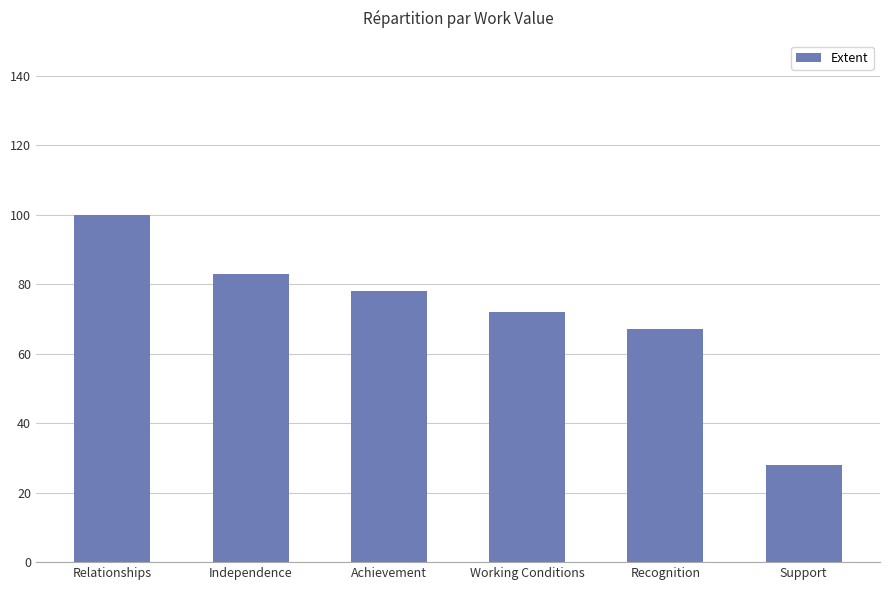

Approximately how many times larger is the value at Achievement compared to Working Conditions?

1.1